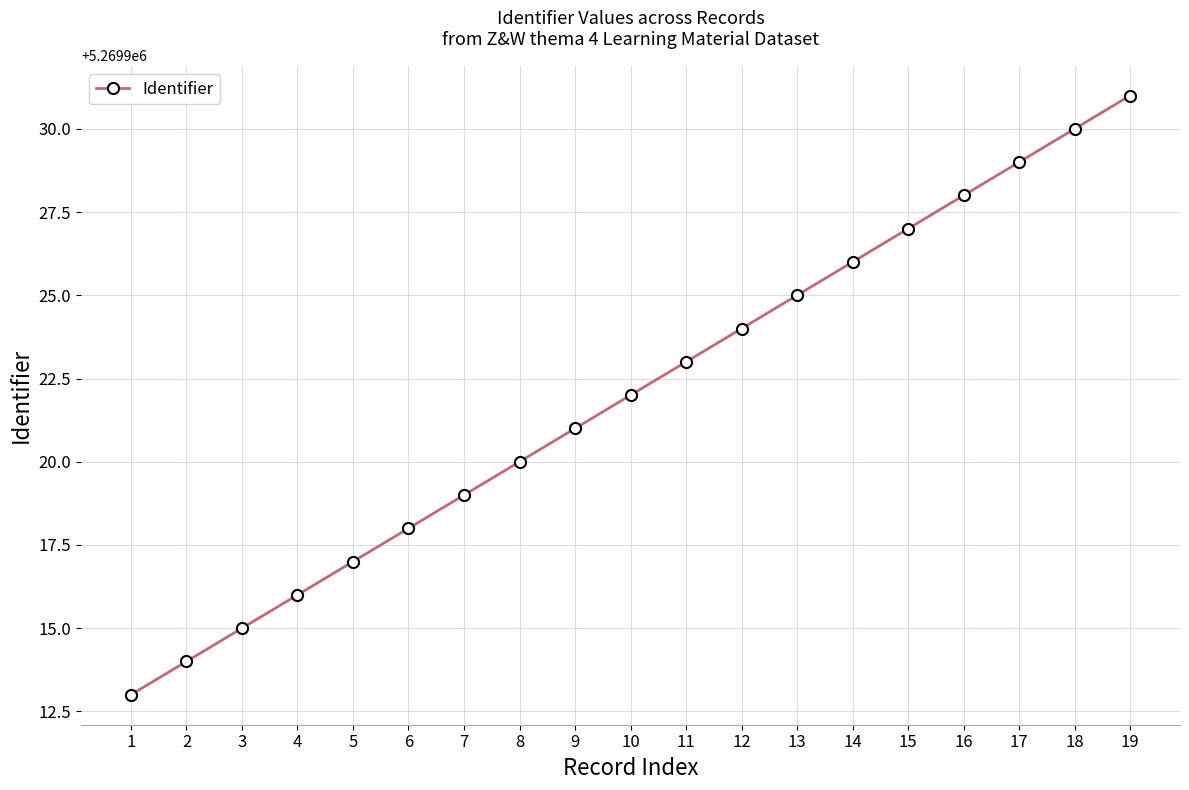

Does the chart have visible grid lines?

Yes